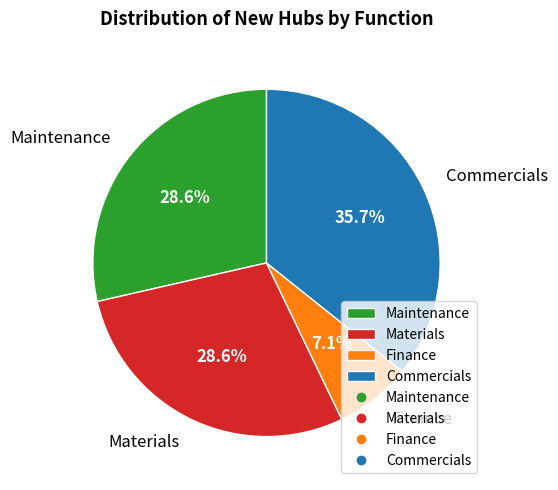

What percentage is the Materials slice, to the nearest percent?

29%